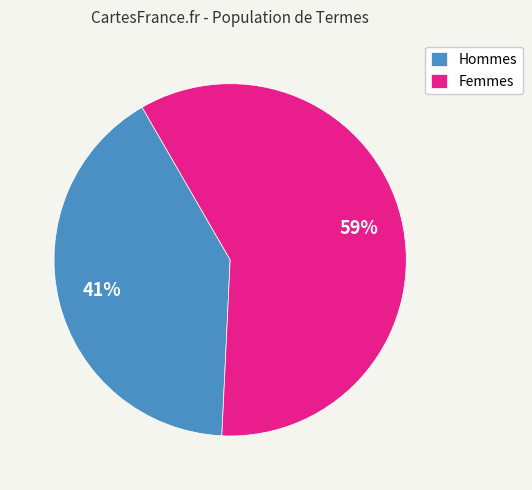

Which category has the smallest portion of the pie?

Hommes